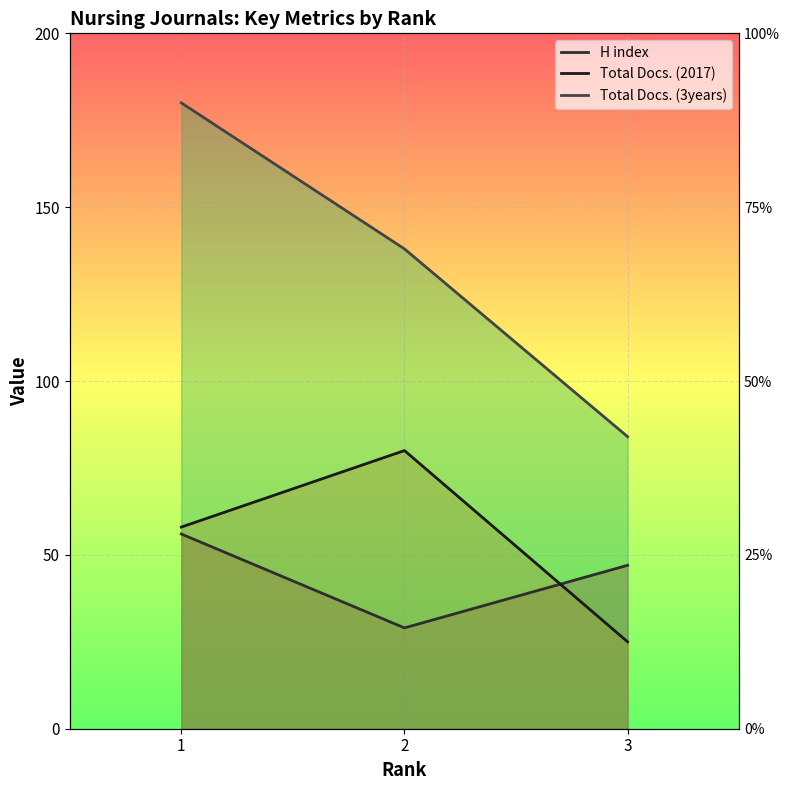

List the series in order of their peak value, lowest first.

H index, Total Docs. (2017), Total Docs. (3years)